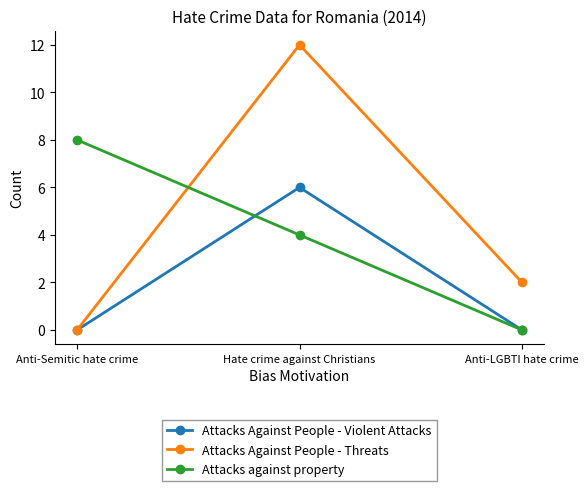

How many Attacks Against People - Threats values are between 0 and 12?

3